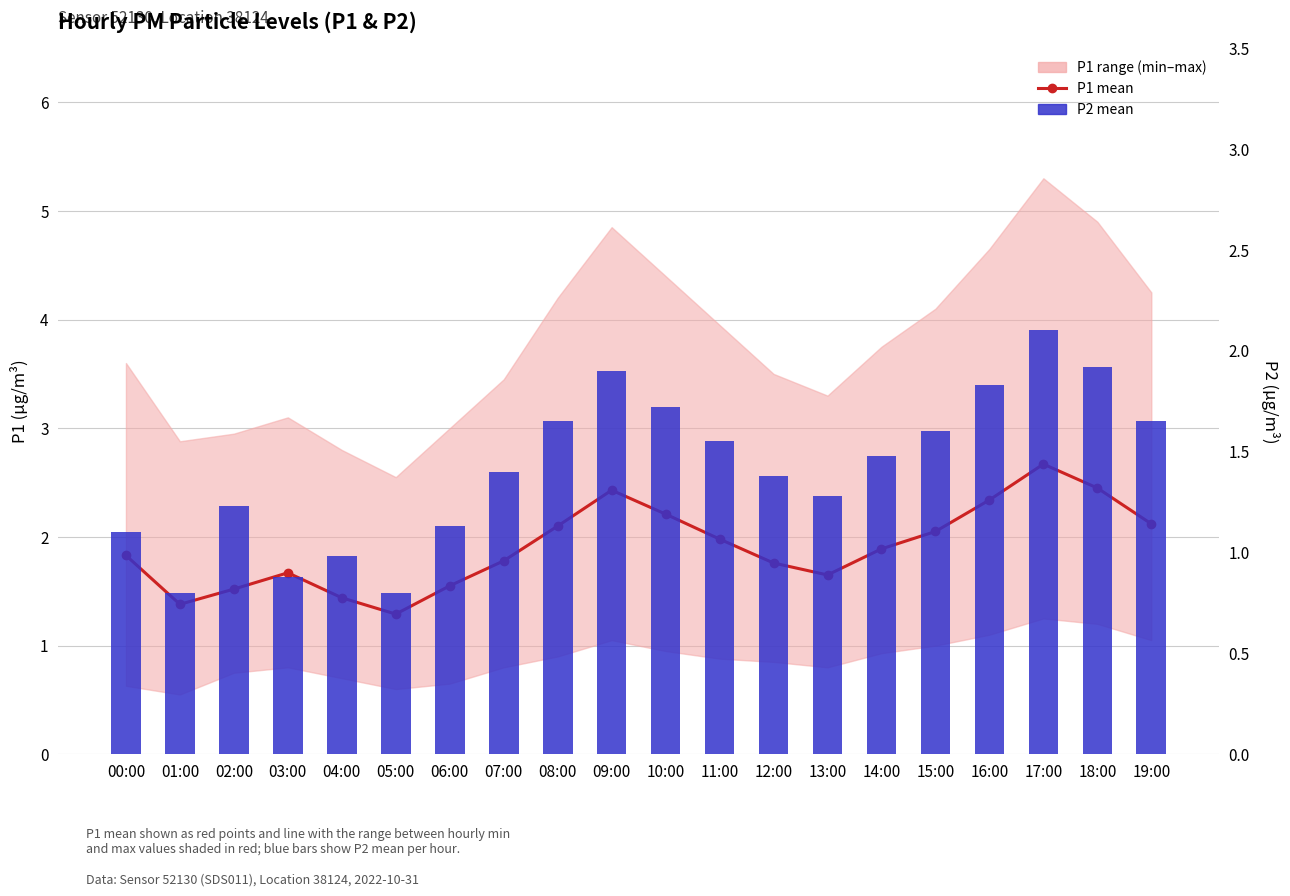

Is it true that P1 mean equals 1.6 at 13:00?

True